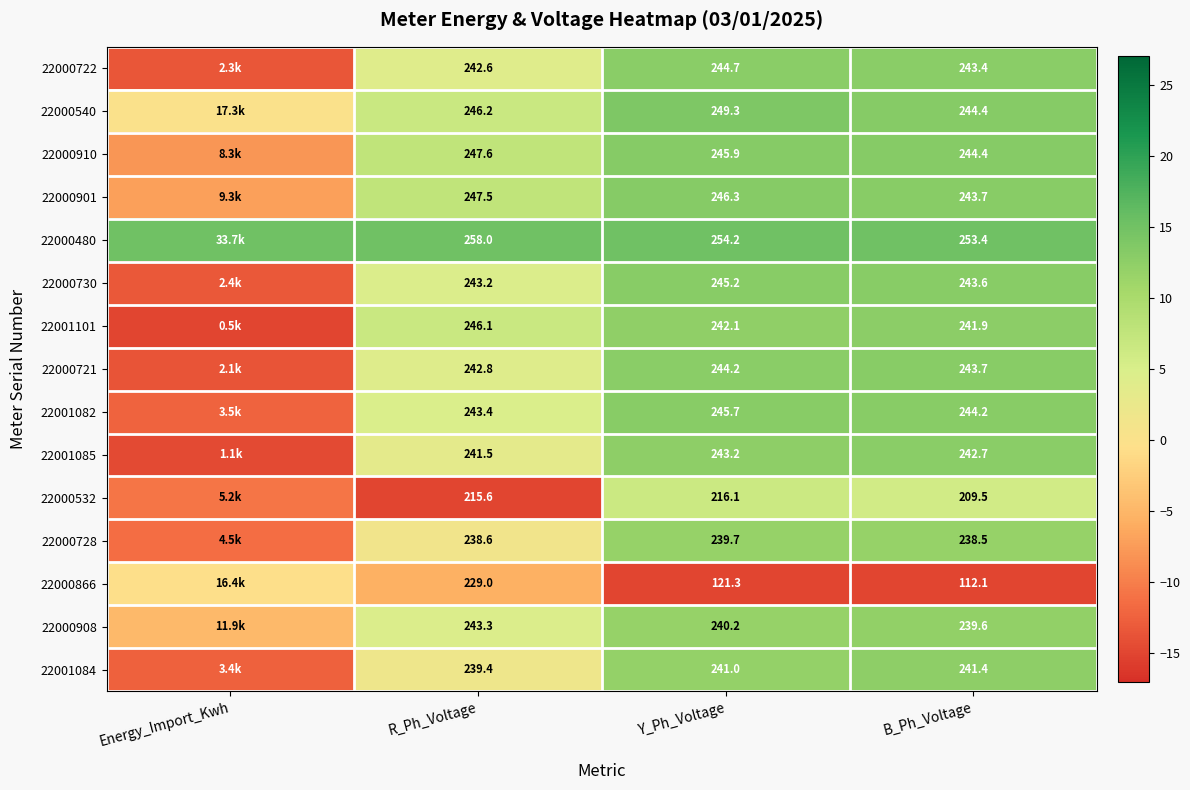

Is the value of 22000532 at B_Ph_Voltage greater than the value of 22000480 at R_Ph_Voltage?

No